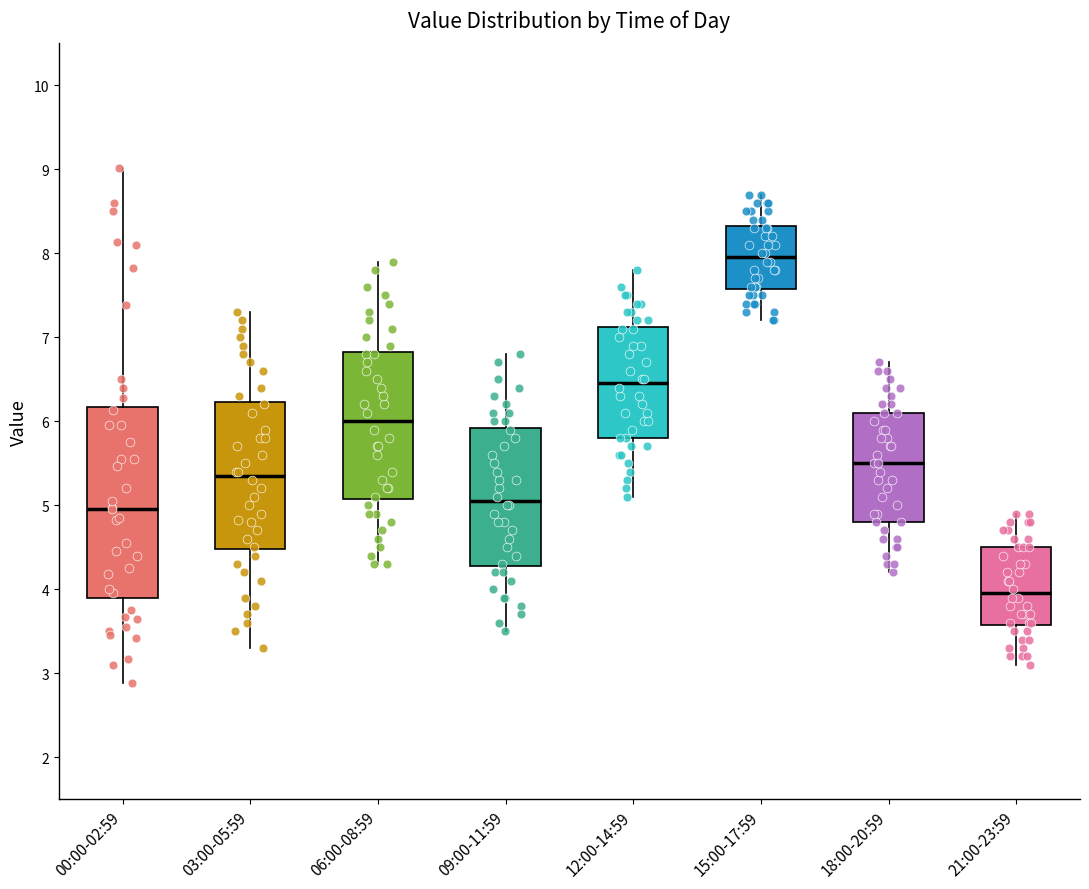

Reading left to right, read every box against the y-axis: the position of its median line, the range the box covers, and the ends of its whiskers. The values are not printed on the chart, so give them approximately, as read against the axis.

00:00-02:59: median 5.0, box 3.9 to 6.2, whiskers 2.9 to 9.0
03:00-05:59: median 5.4, box 4.5 to 6.2, whiskers 3.3 to 7.3
06:00-08:59: median 6.0, box 5.1 to 6.8, whiskers 4.3 to 7.9
09:00-11:59: median 5.1, box 4.3 to 5.9, whiskers 3.5 to 6.8
12:00-14:59: median 6.5, box 5.8 to 7.1, whiskers 5.1 to 7.8
15:00-17:59: median 8.0, box 7.6 to 8.3, whiskers 7.2 to 8.7
18:00-20:59: median 5.5, box 4.8 to 6.1, whiskers 4.2 to 6.7
21:00-23:59: median 4.0, box 3.6 to 4.5, whiskers 3.1 to 4.9